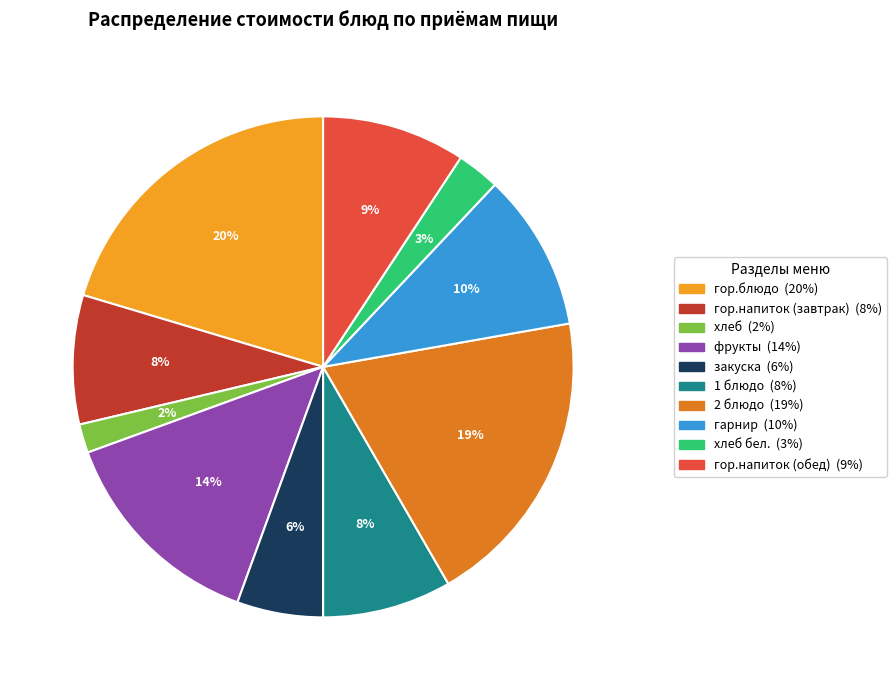

To the nearest percent, what is the average slice percentage?

10%